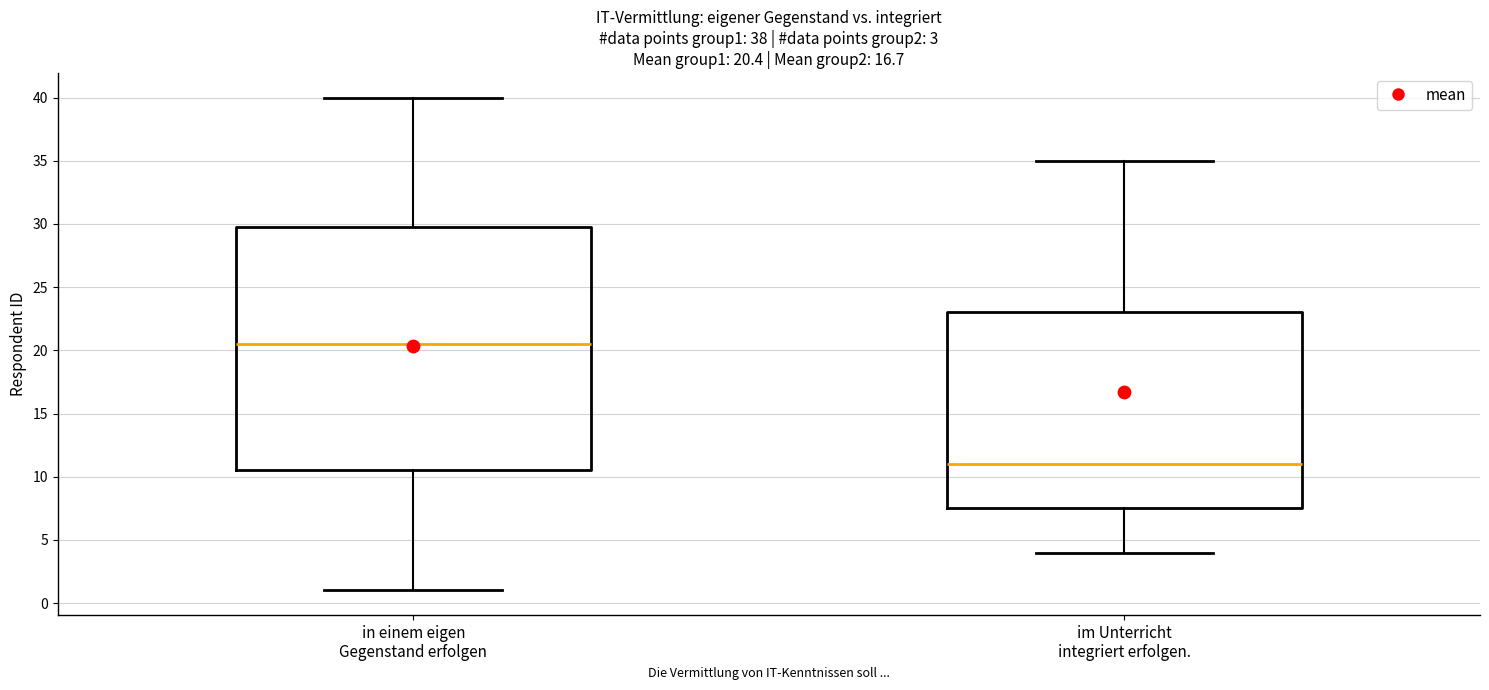

Comparing the boxes themselves (not the whiskers), which one is the tallest?

in einem eigen Gegenstand erfolgen